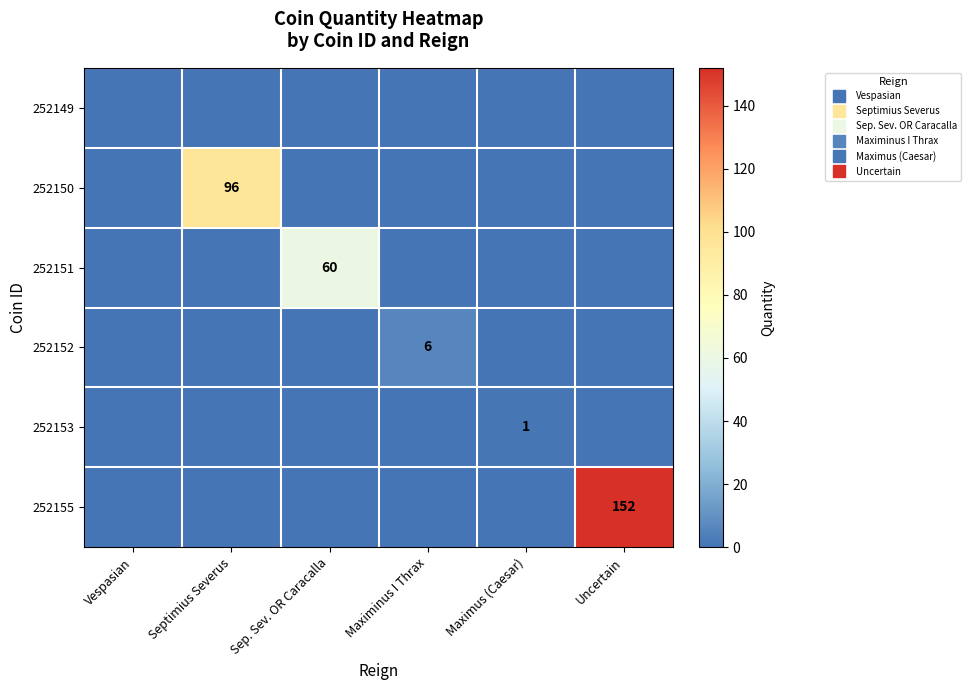

At how many categories does at least one series exceed 110?

1